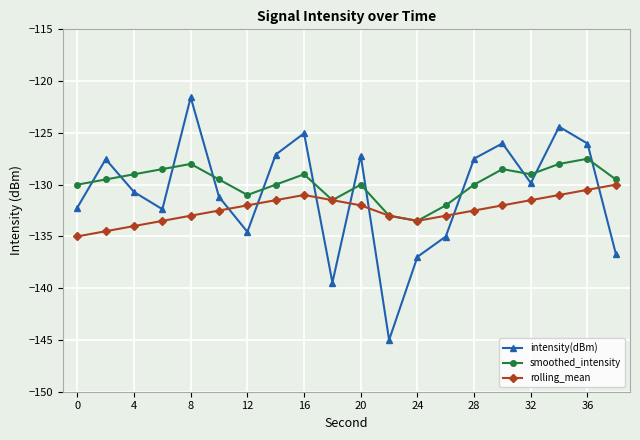

Which series ends up on top after the final intersection of intensity(dBm) and smoothed_intensity?

smoothed_intensity